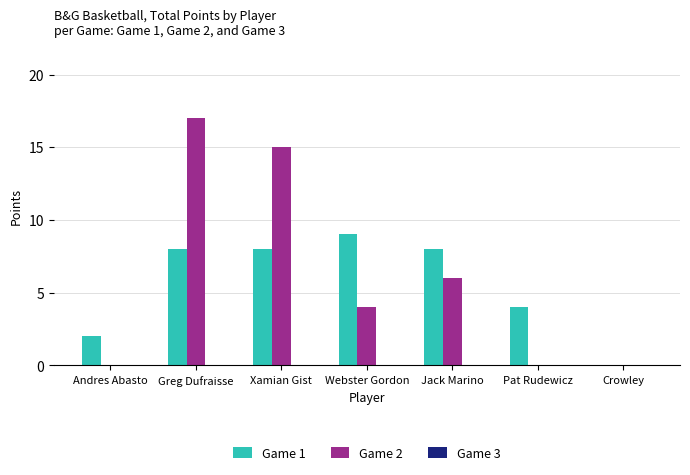

Are the bars grouped side by side (vs. stacked)?

Yes